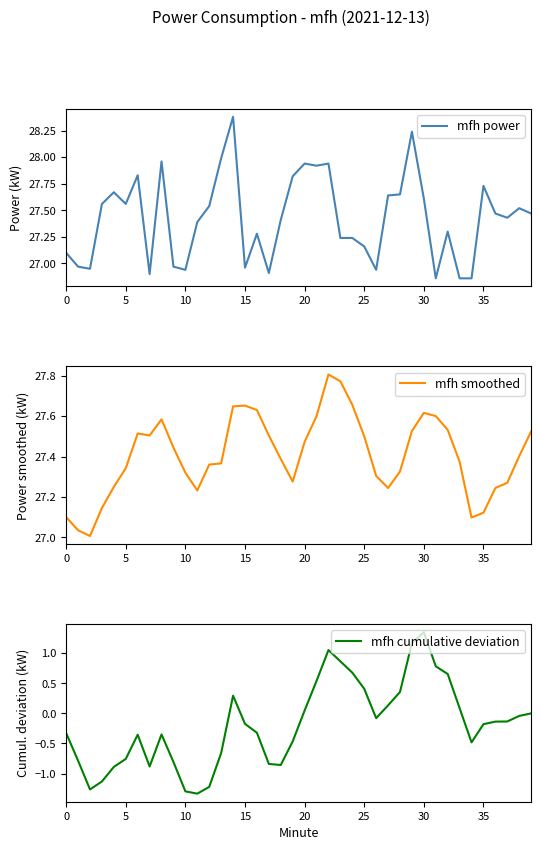

How many lines are shown in the chart?

3